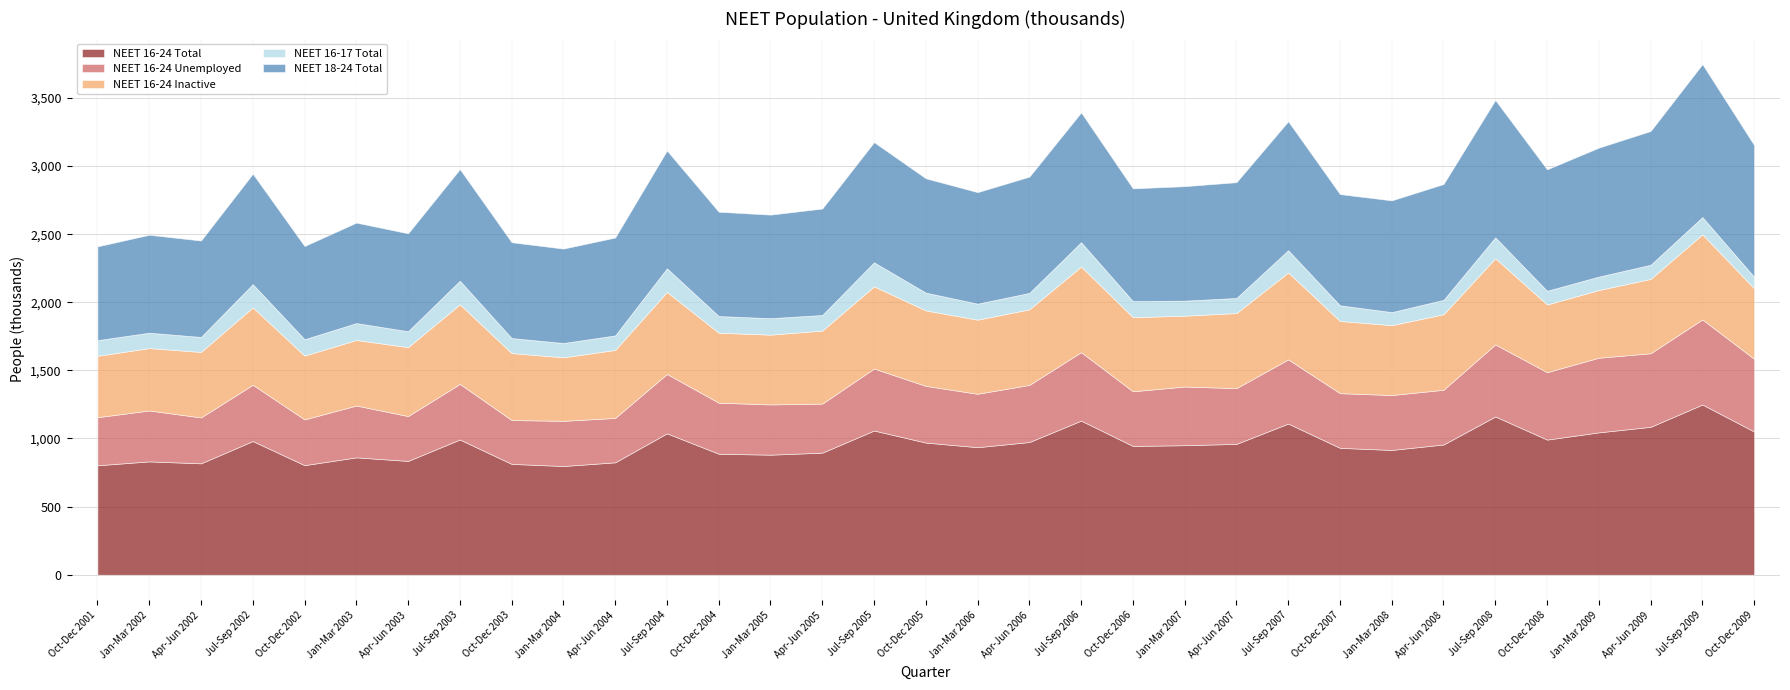

At which label does NEET 16-24 Unemployed reach its minimum?

Oct-Dec 2003